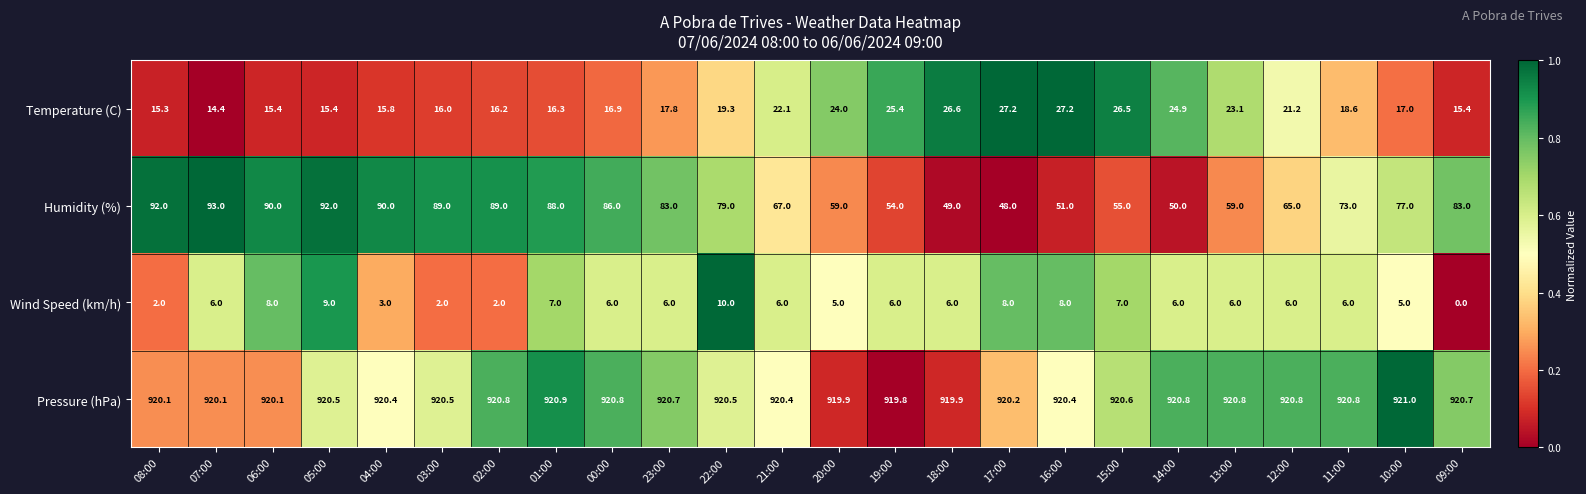

The Humidity (%) series shows 142.6 at 04:00. True or false?

False